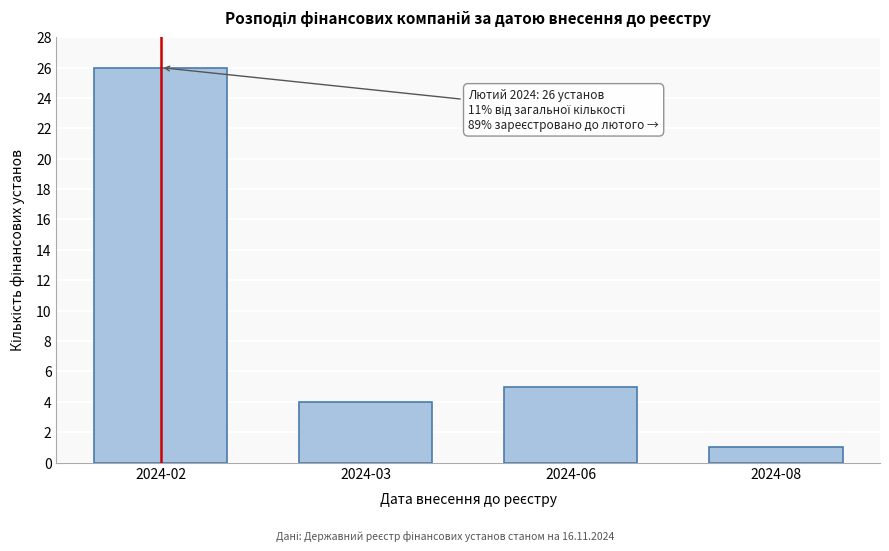

Reading left to right, what are all the values shown in this chart?

26	4	5	1